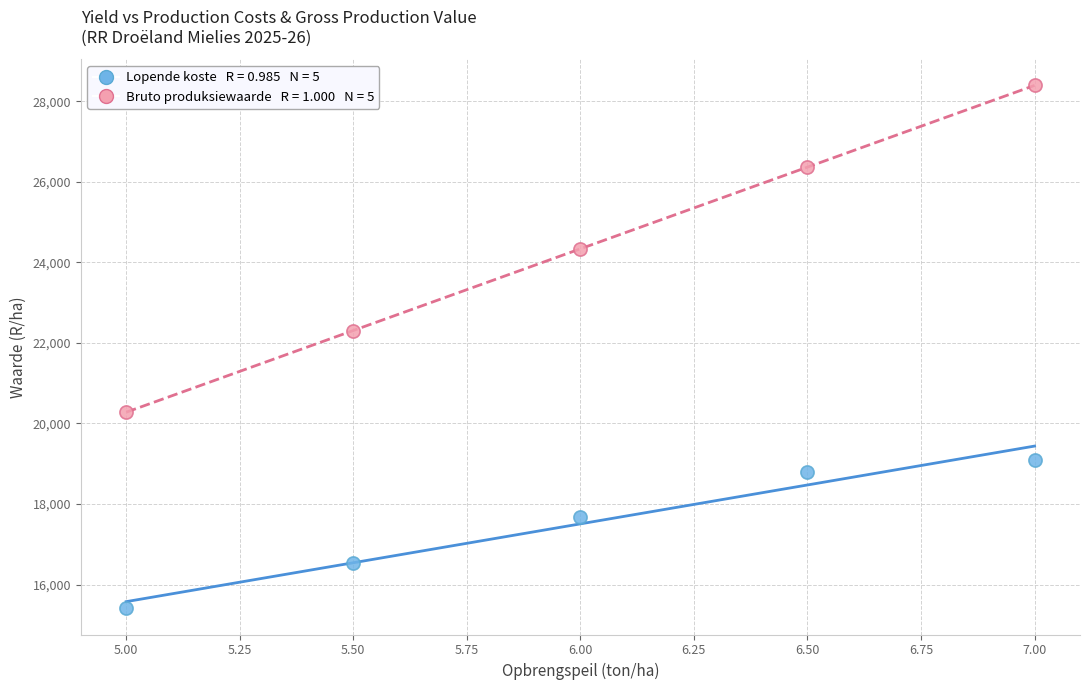

Across all series, what Y value is closest to 21901?

22308.0